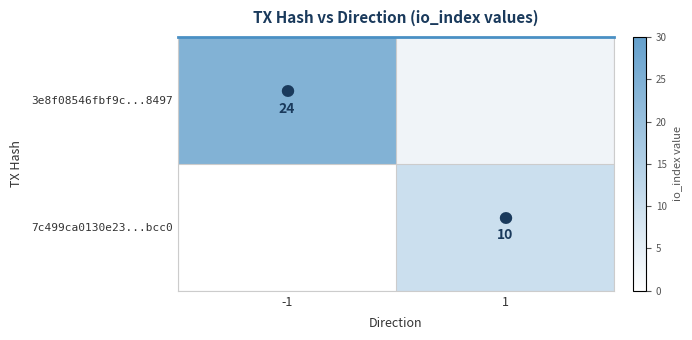

Which series changed the most between -1 and 1?

3e8f08546fbf9c...8497